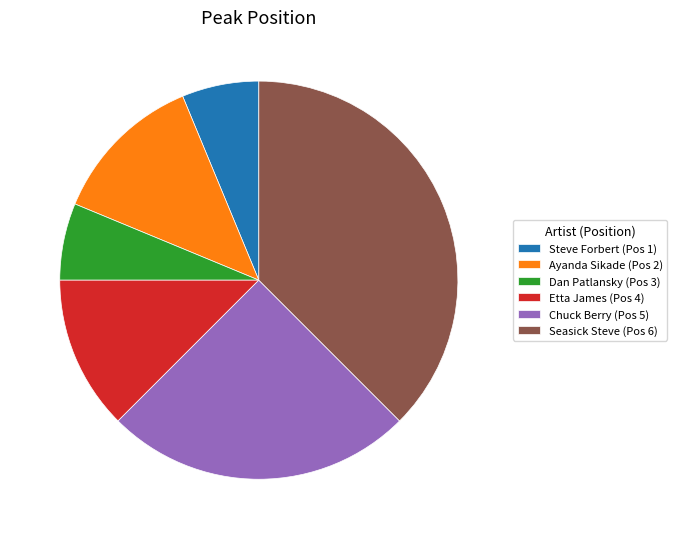

Does any single category account for the majority?

No